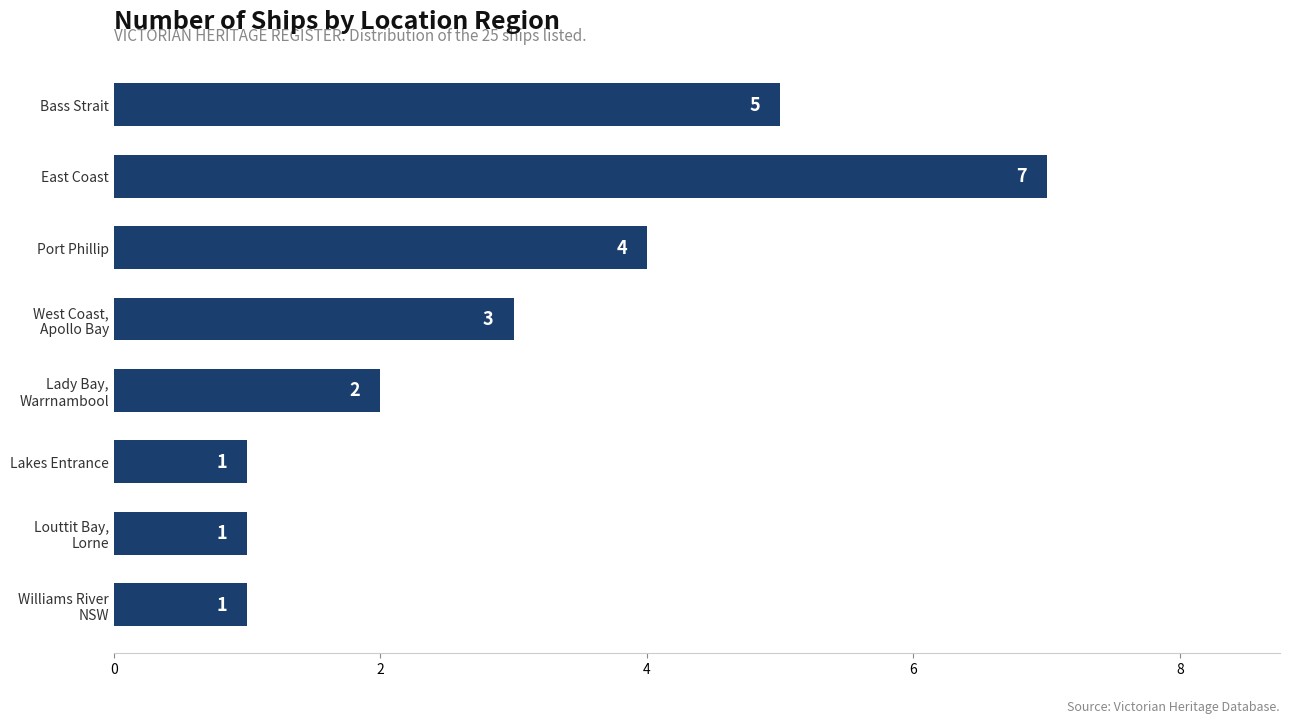

The value at Port Phillip is 4. True or false?

True